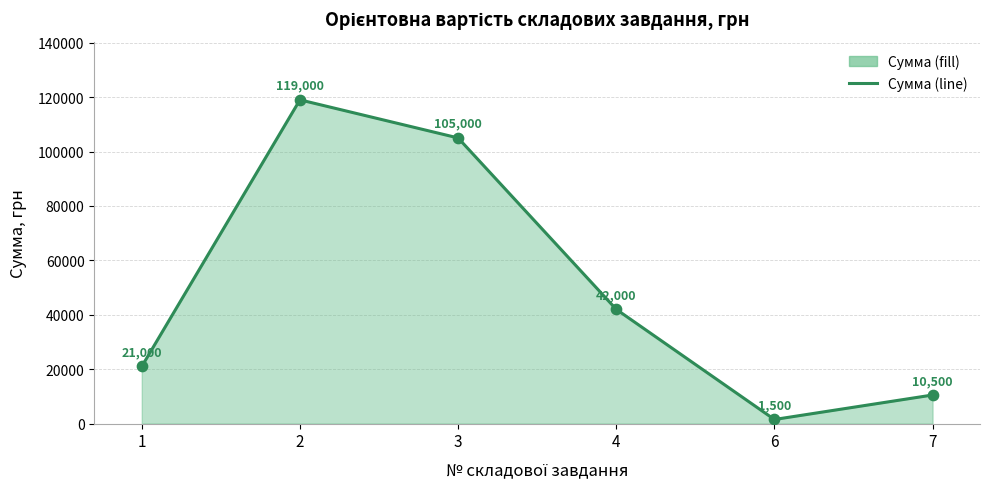

What is the ratio of the value at 3 to the value at 7?

10.0